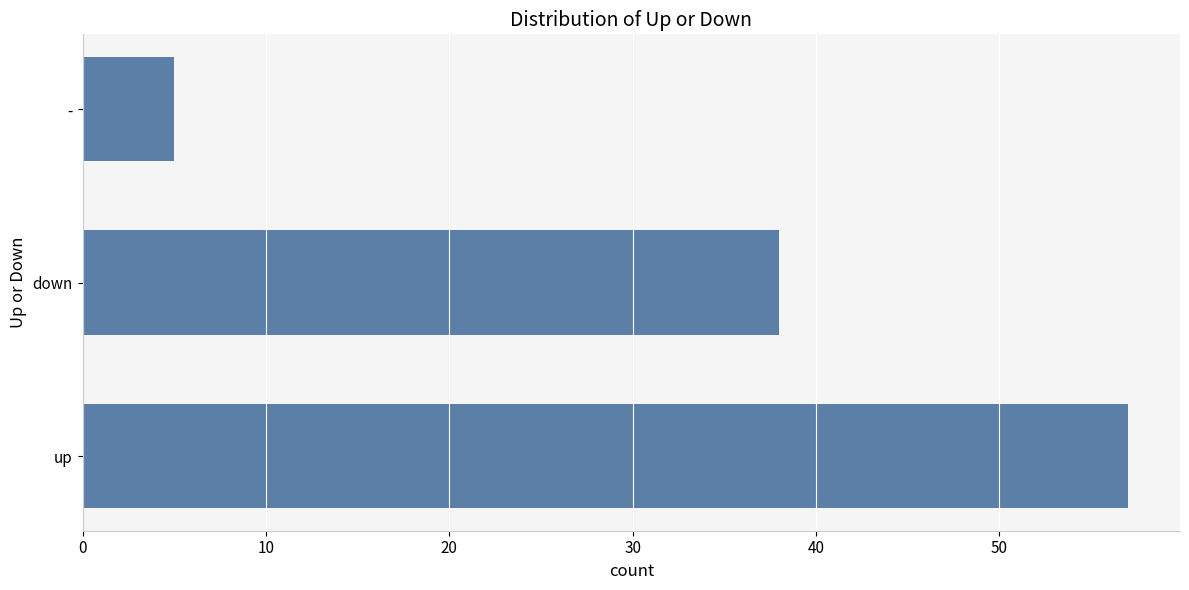

Reading bottom to top, transcribe all the data shown in this chart.

57	38	5